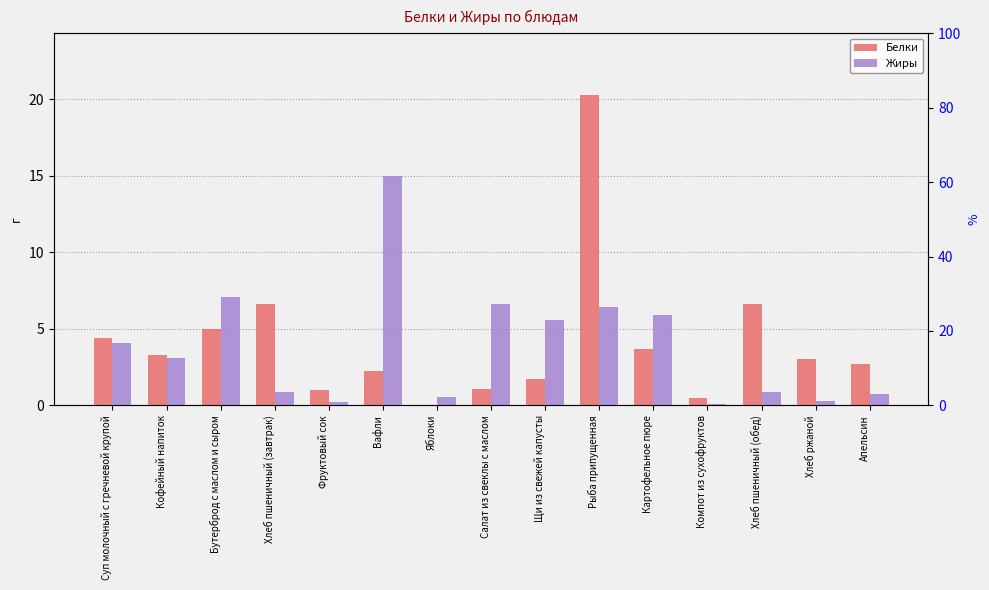

At which label does Белки reach its peak?

Рыба припущенная